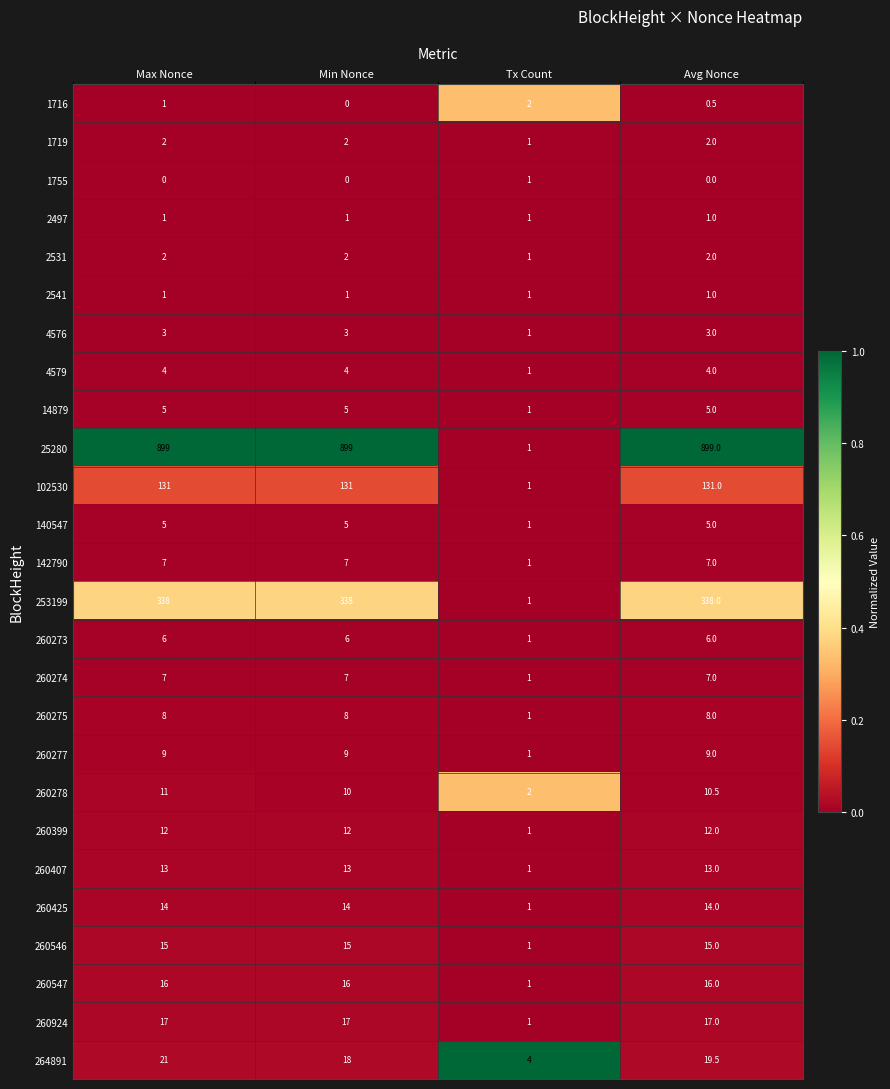

Which series has the widest spread of values?

25280